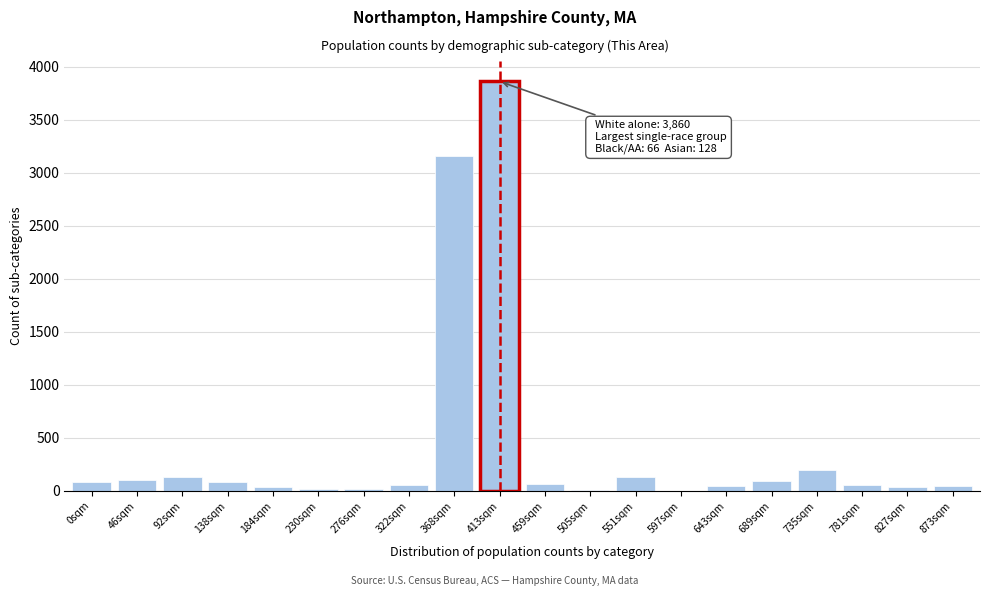

Which category has the highest value across all series?

413sqm